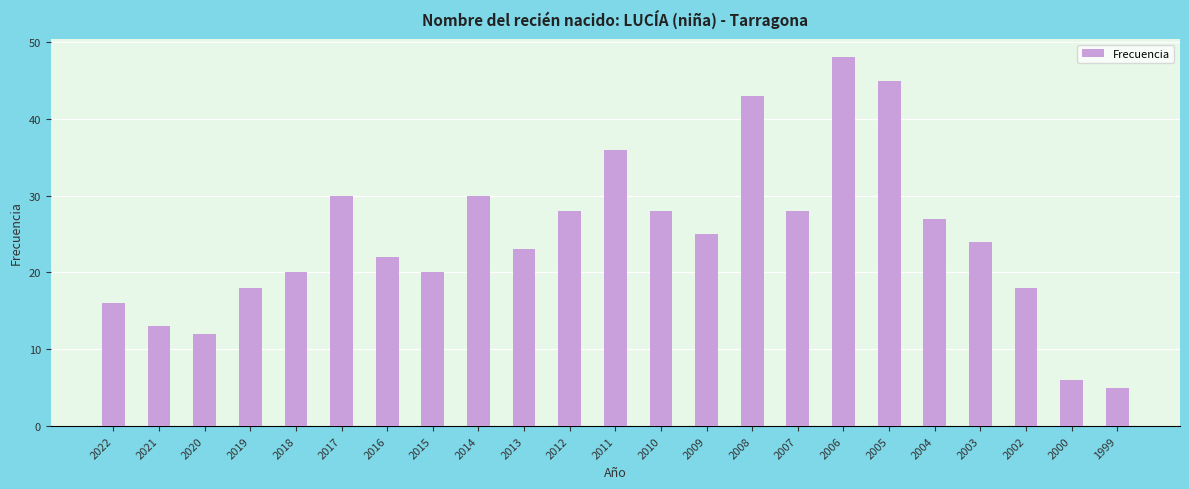

What is the sum of the values at 2011 and 2018?

56